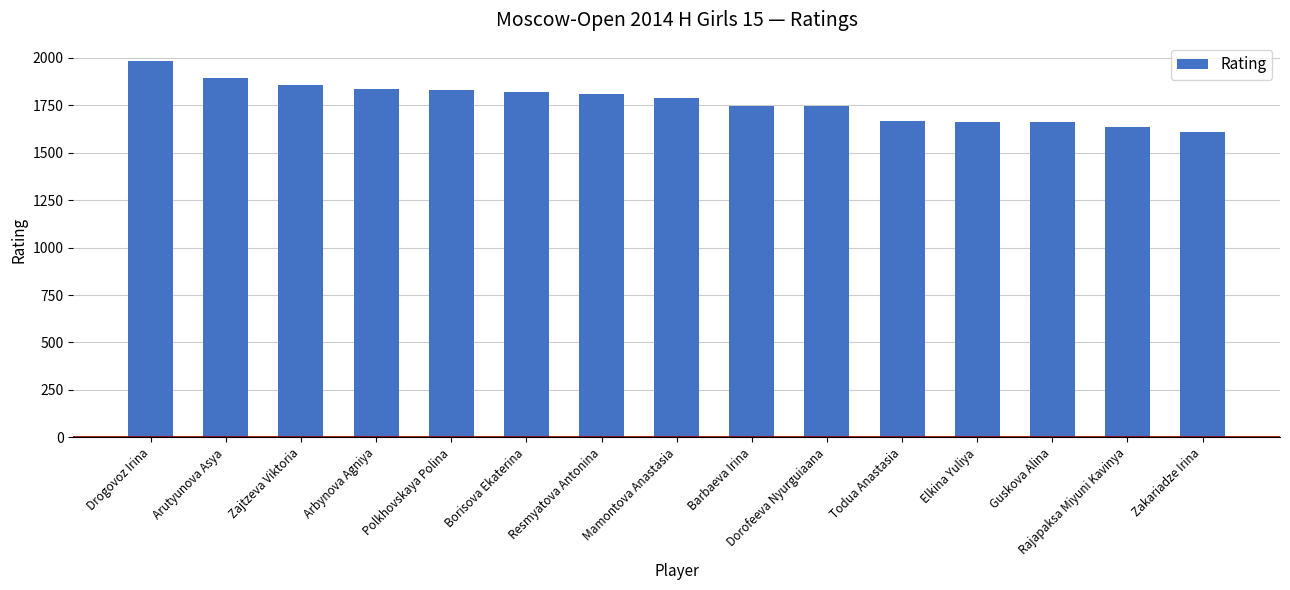

What is the average value?

1769